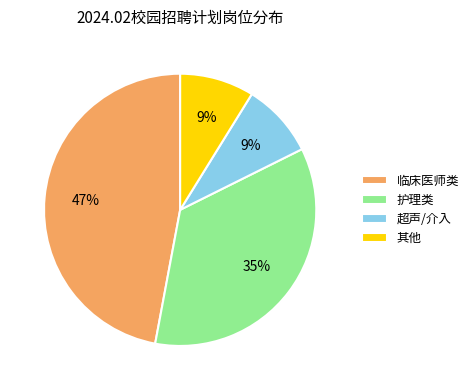

To the nearest percent, what is the combined percentage of 护理类 and 临床医师类?

82%